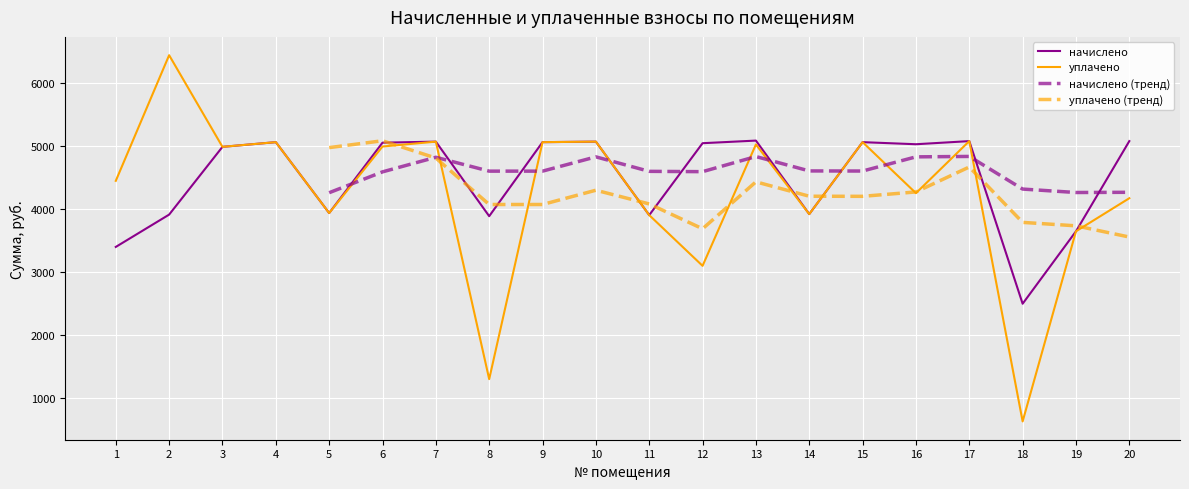

The value of начислено at 19 is 4919.3. True or false?

False